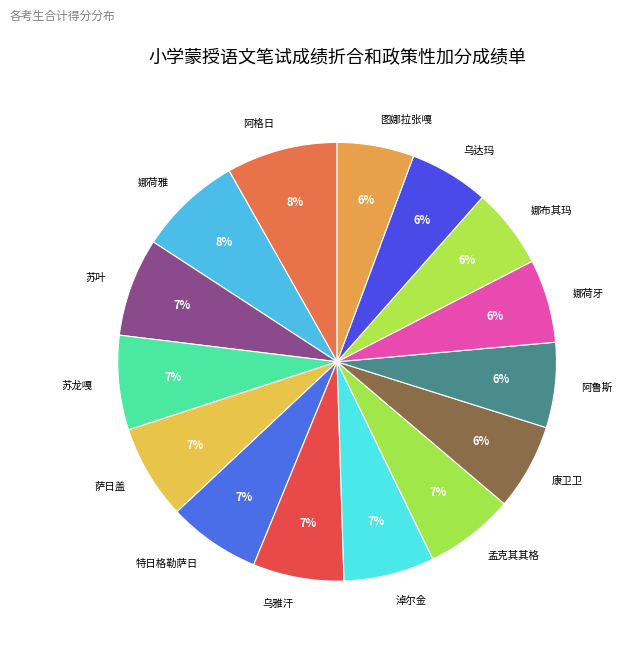

The 阿鲁斯 slice represents 6% of the pie. True or false?

True